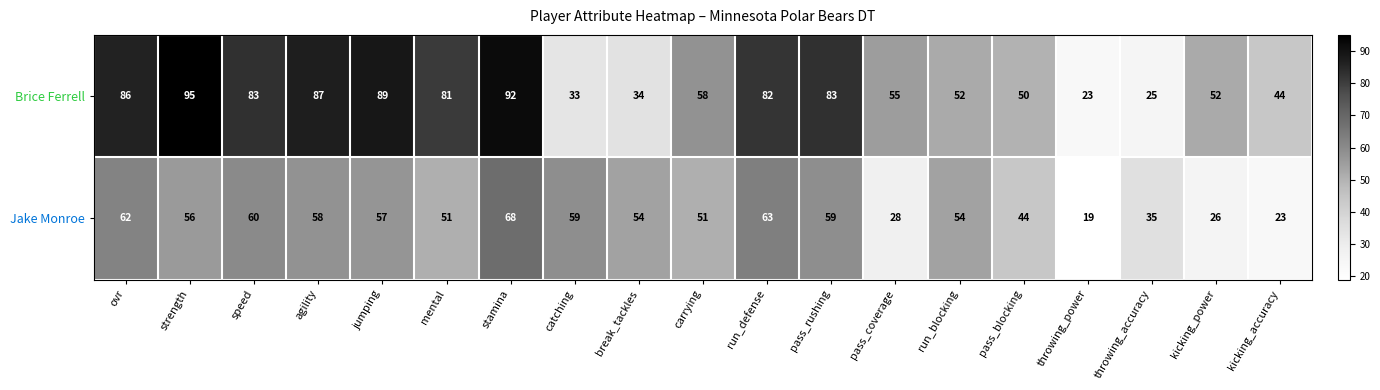

Is the value of Brice Ferrell at break_tackles greater than the value of Jake Monroe at pass_coverage?

Yes